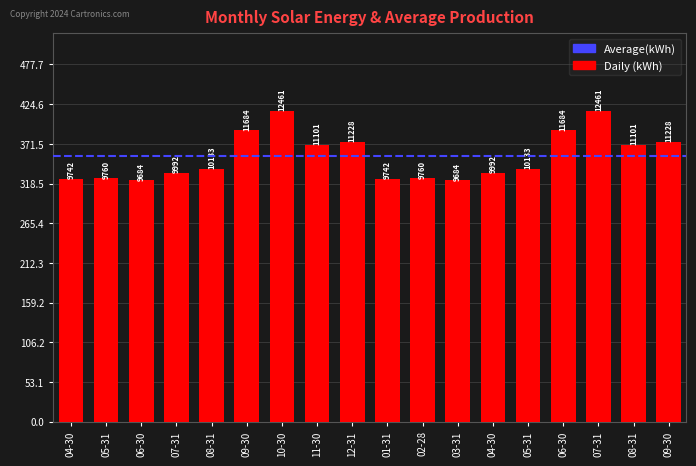

What is the greatest value displayed?

415.4